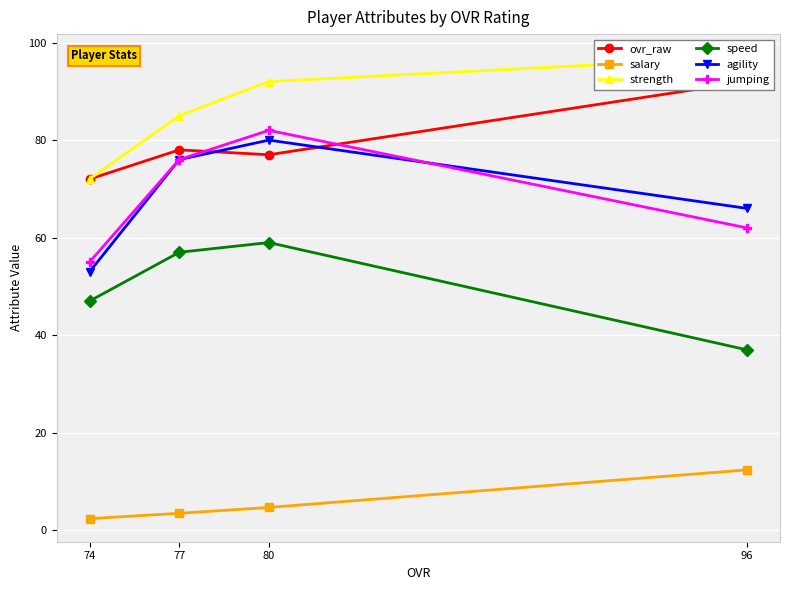

What is the difference between the salary values at 80 and 74?

2.3